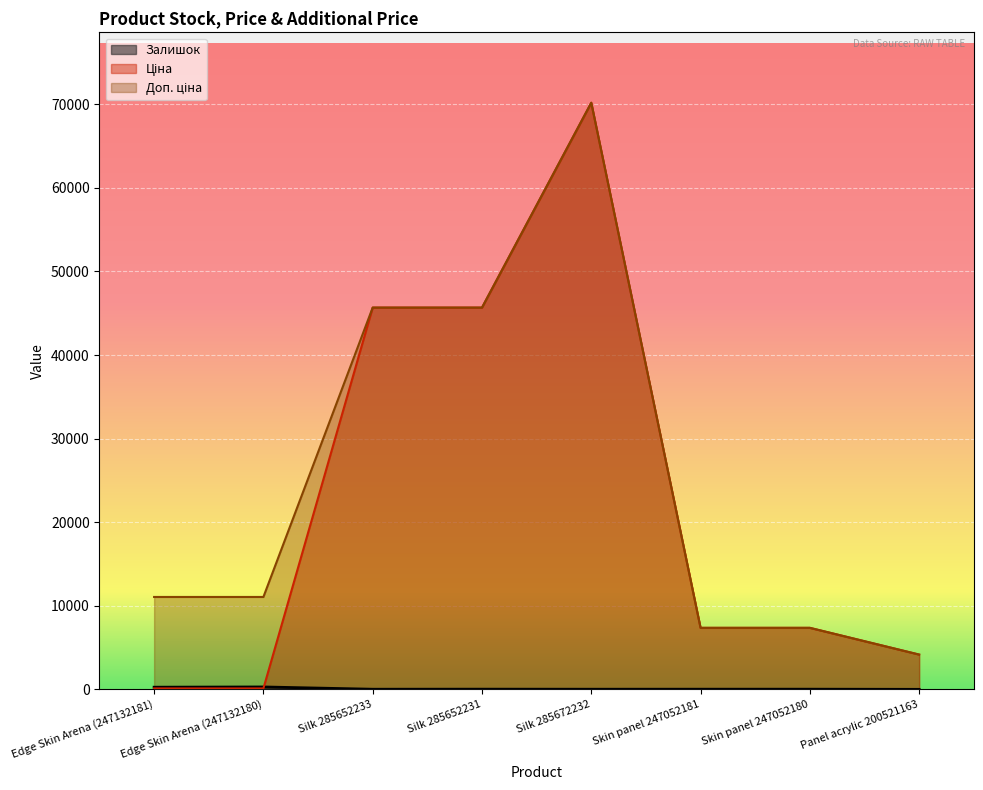

At which category does the chart reach its minimum across all series?

Panel acrylic 200521163